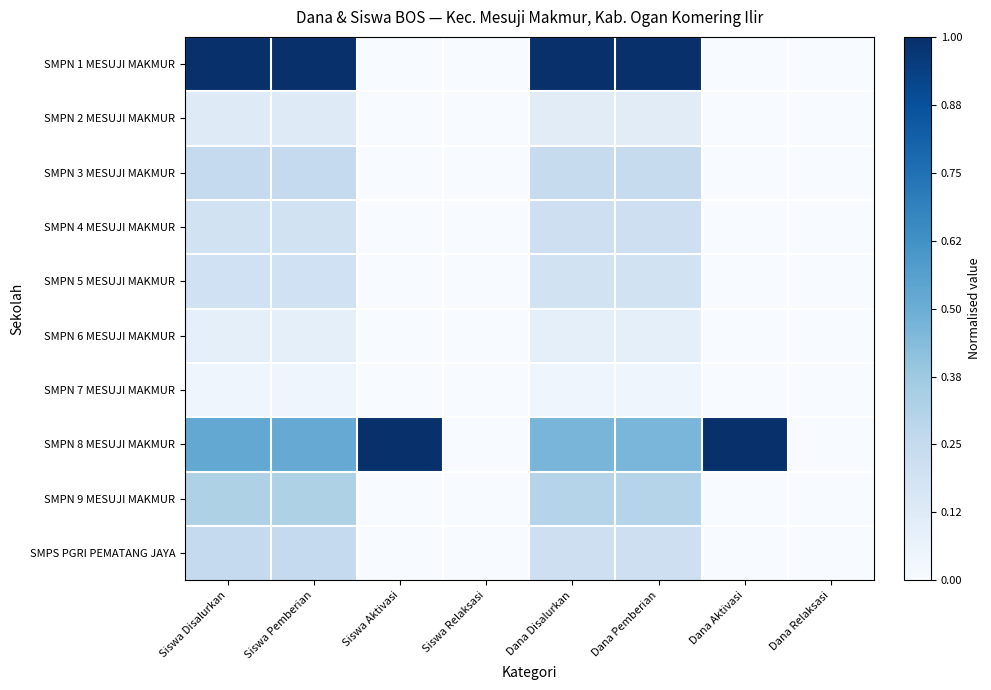

How many series are shown in this chart?

10